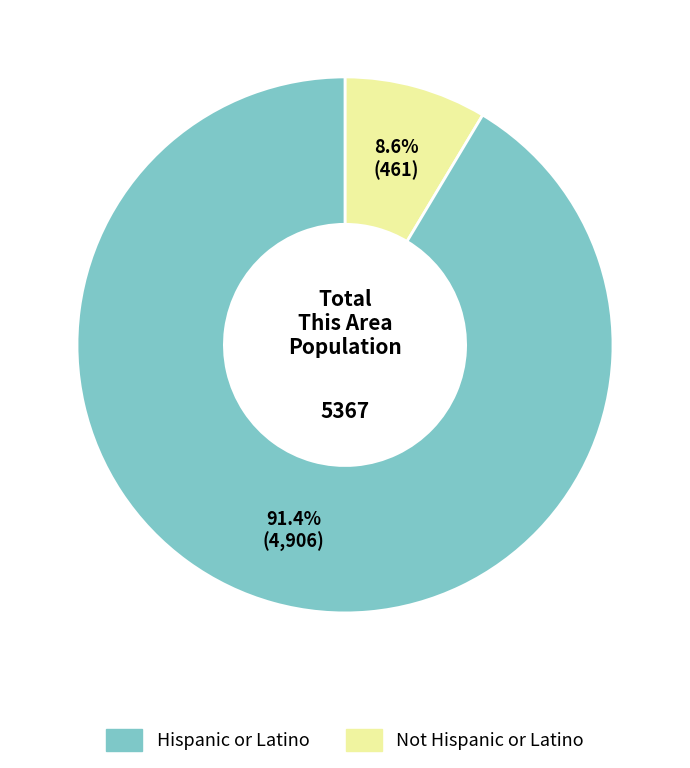

Does any single category account for the majority?

Yes